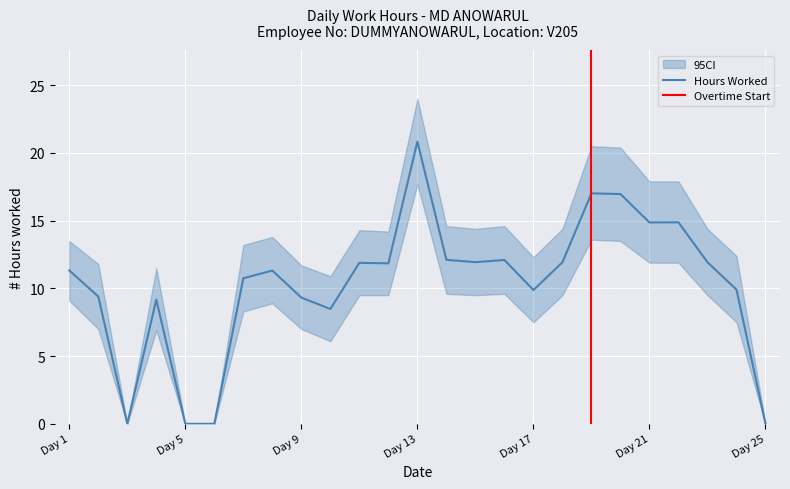

Reading right to left, what are all the values shown in this chart?

Low (Hours): Day 25=0.0	Day 24=9.9	Day 23=11.9	Day 22=14.9	Day 21=14.9	Day 20=17.0	Day 19=17.0	Day 18=11.9	Day 17=9.9	Day 16=12.1	Day 15=11.9	Day 14=12.1	Day 13=20.8	Day 12=11.8	Day 11=11.9	Day 10=8.5	Day 9=9.3	Day 8=11.3	Day 7=10.8	Day 6=0.0	Day 5=0.0	Day 4=9.2	Day 3=0.0	Day 2=9.4	Day 1=11.3
Low_upper: Day 25=0.0	Day 24=12.4	Day 23=14.4	Day 22=17.9	Day 21=17.9	Day 20=20.4	Day 19=20.5	Day 18=14.4	Day 17=12.3	Day 16=14.6	Day 15=14.4	Day 14=14.6	Day 13=24.0	Day 12=14.2	Day 11=14.3	Day 10=10.9	Day 9=11.7	Day 8=13.8	Day 7=13.2	Day 6=0.0	Day 5=0.0	Day 4=11.5	Day 3=0.0	Day 2=11.8	Day 1=13.5
Low_lower: Day 25=0.0	Day 24=7.5	Day 23=9.5	Day 22=11.9	Day 21=11.9	Day 20=13.5	Day 19=13.6	Day 18=9.5	Day 17=7.5	Day 16=9.6	Day 15=9.5	Day 14=9.6	Day 13=17.7	Day 12=9.5	Day 11=9.5	Day 10=6.1	Day 9=7.0	Day 8=8.9	Day 7=8.3	Day 6=0.0	Day 5=0.0	Day 4=6.9	Day 3=0.0	Day 2=7.0	Day 1=9.1